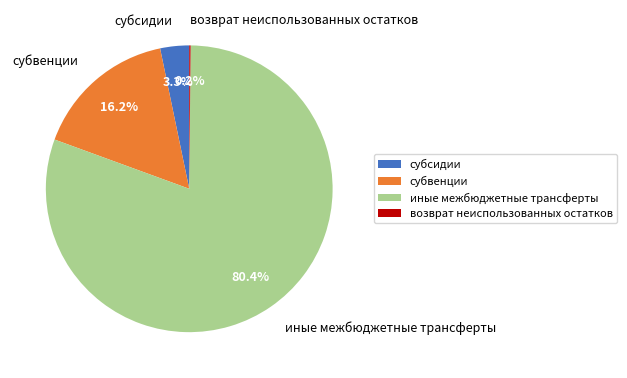

What is the majority slice?

иные межбюджетные трансферты